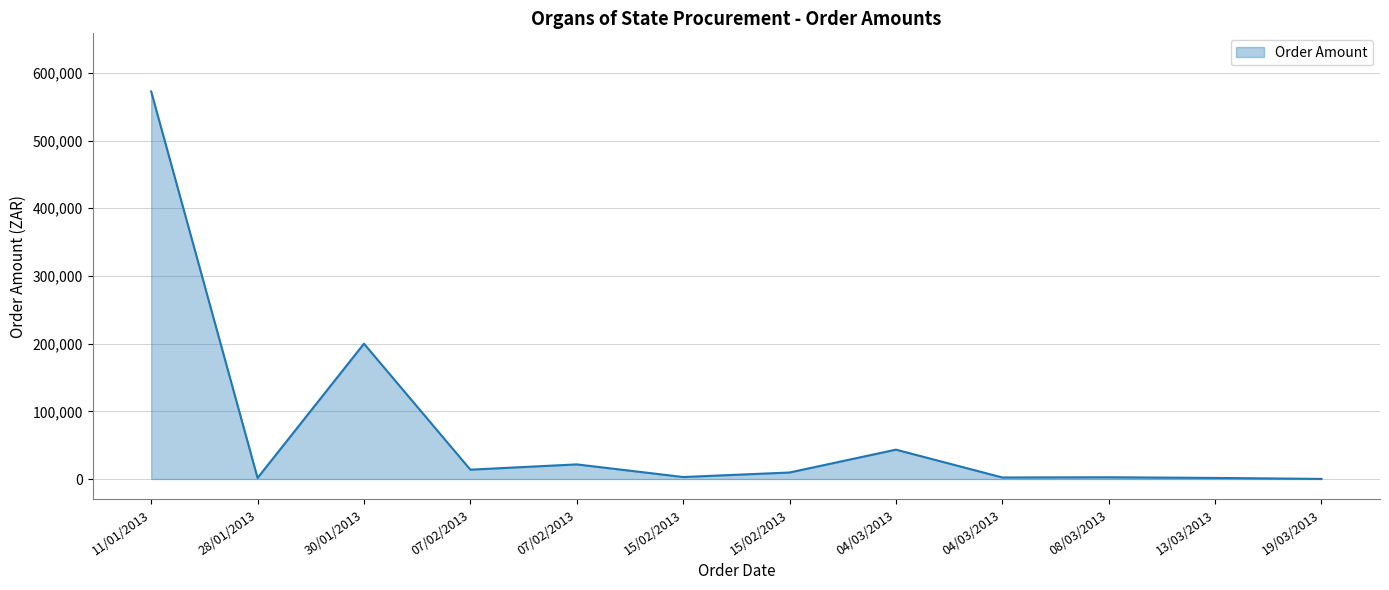

What is the ratio of the value at 28/01/2013 to the value at 04/03/2013?

0.7